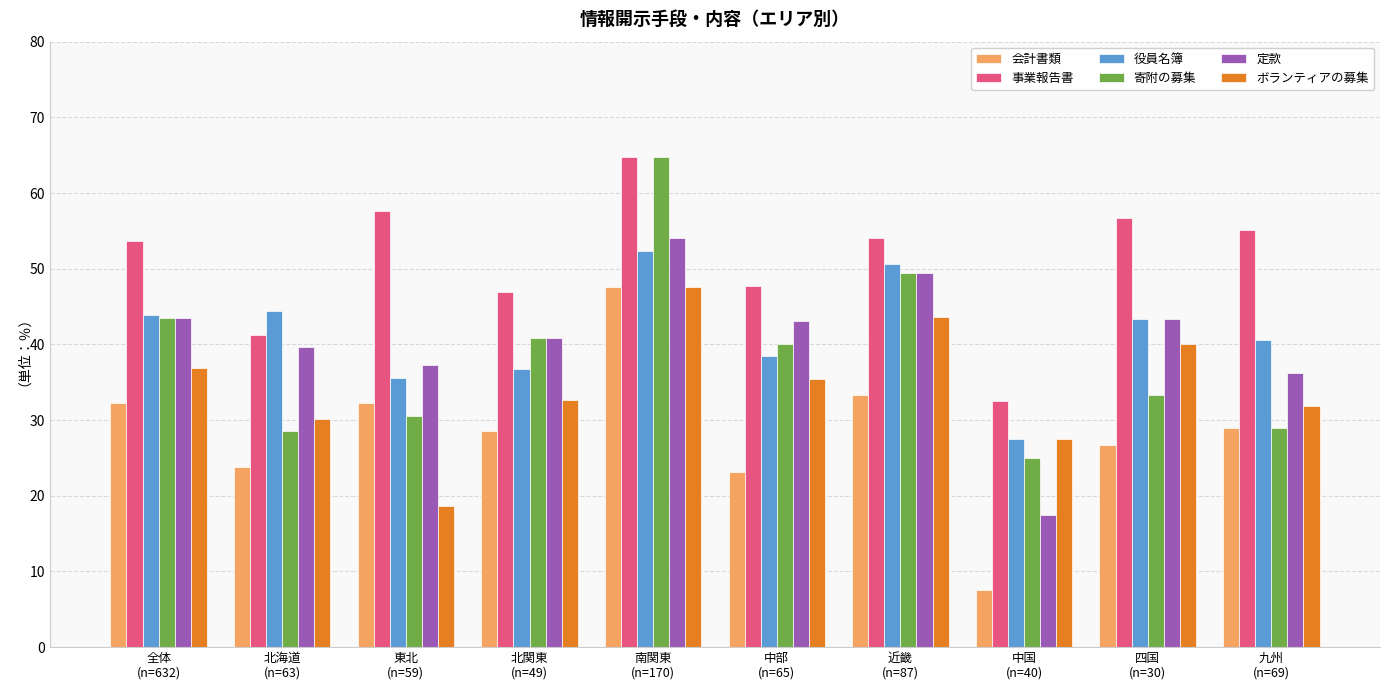

Is it true that 寄附の募集 equals 20.1 at 東北
(n=59)?

False